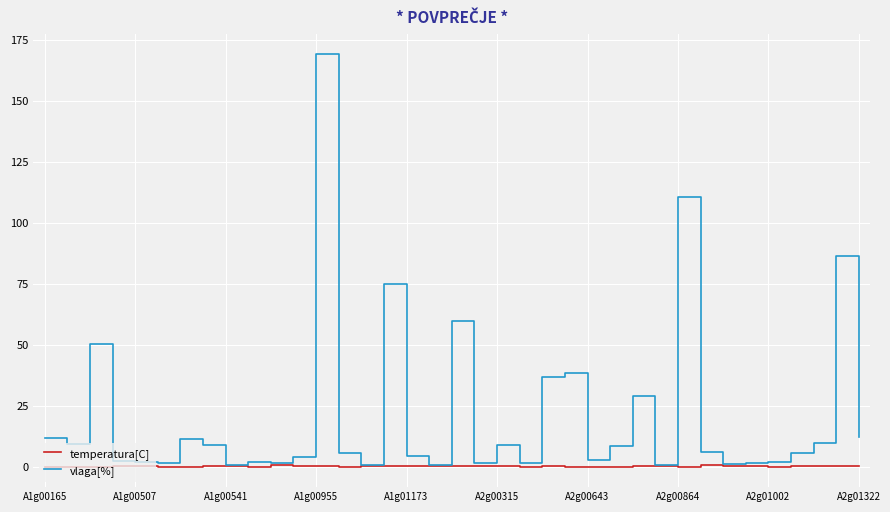

What is the highest value of the vlaga[%] series?

169.1